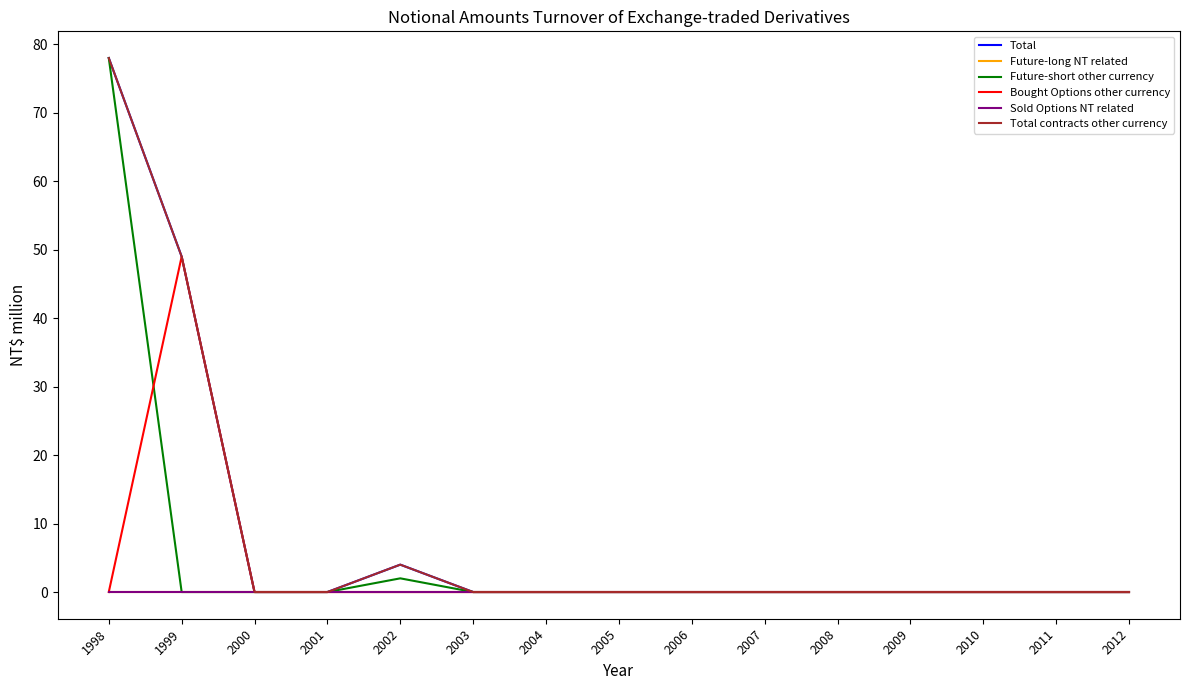

Reading right to left, what are all the values shown in this chart?

Total: 0	0	0	0	0	0	0	0	0	0	4	0	0	49	78
Future-long NT related: 0	0	0	0	0	0	0	0	0	0	0	0	0	0	0
Future-short other currency: 0	0	0	0	0	0	0	0	0	0	2	0	0	0	78
Bought Options other currency: 0	0	0	0	0	0	0	0	0	0	0	0	0	49	0
Sold Options NT related: 0	0	0	0	0	0	0	0	0	0	0	0	0	0	0
Total contracts other currency: 0	0	0	0	0	0	0	0	0	0	4	0	0	49	78